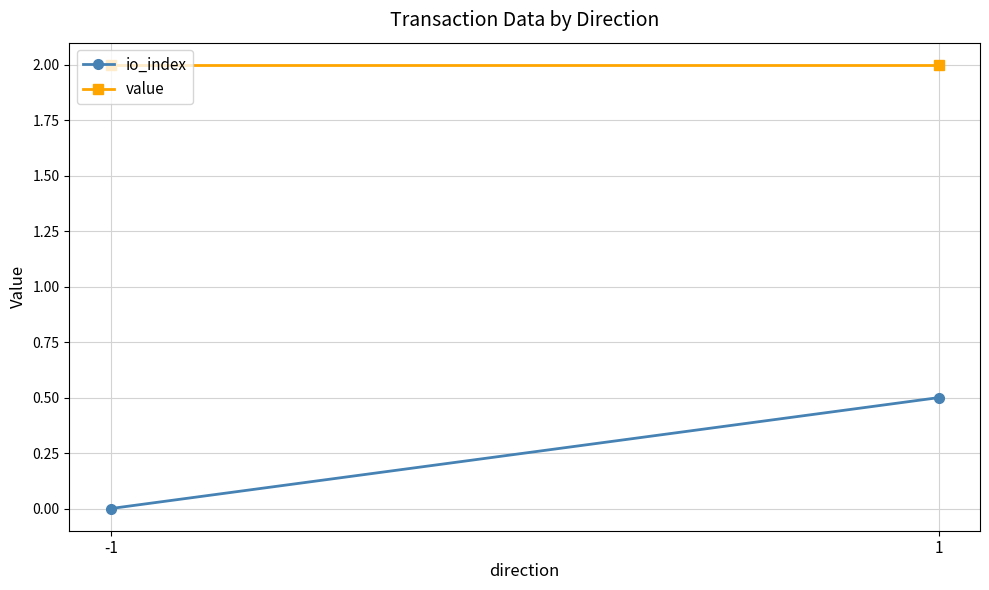

How many series are shown in this chart?

2